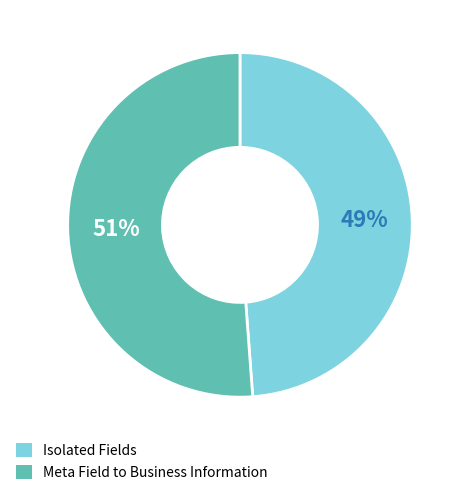

Count the number of slices in the pie.

2